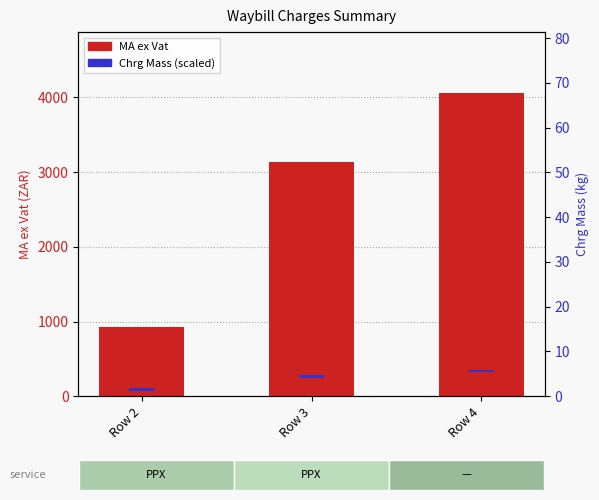

What is the value of the Chrg Mass (scaled) bar at the 2nd from the left?

30.0